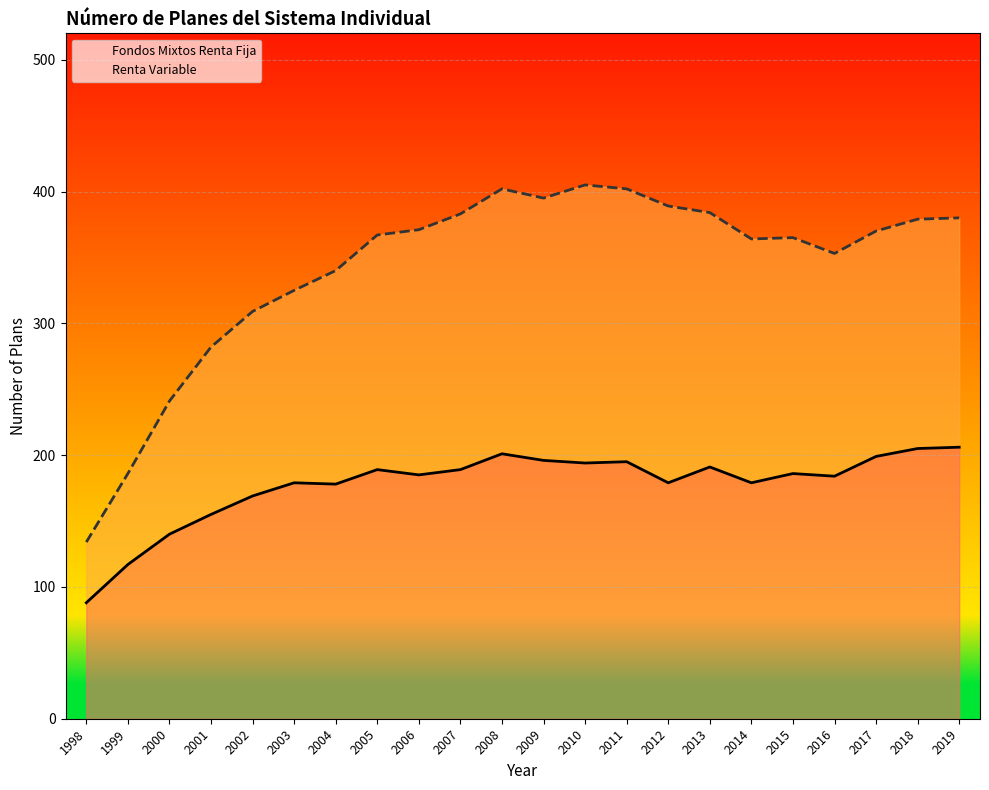

At which category is the sum across all series the highest?

2008